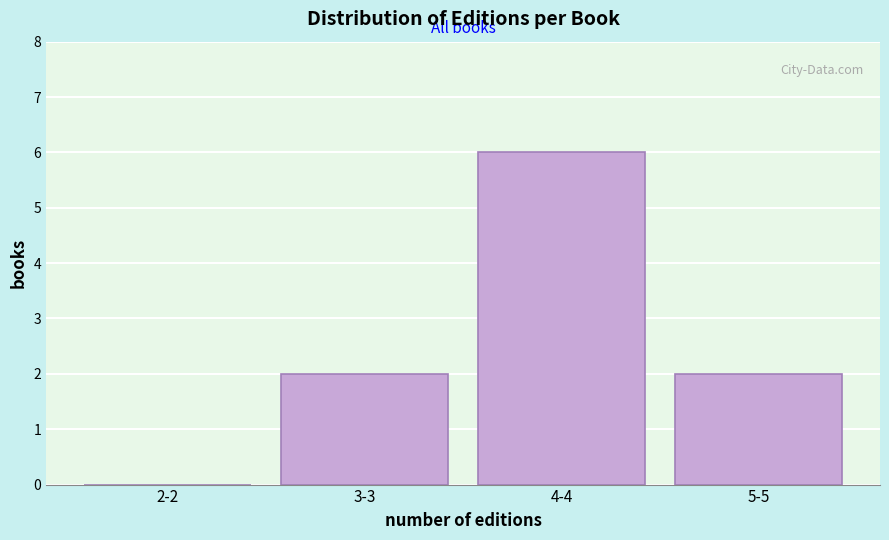

Reading left to right, what are all the values shown in this chart?

2-2=0	3-3=2	4-4=6	5-5=2